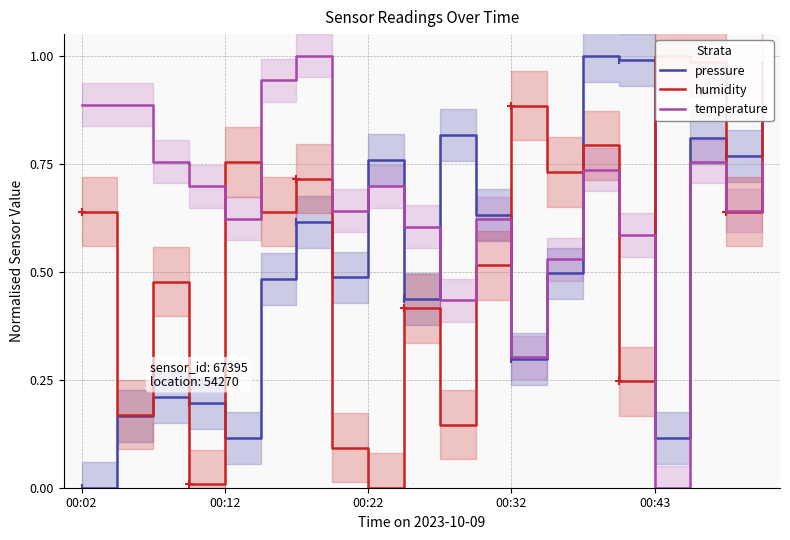

Count the number of data series in this chart.

3